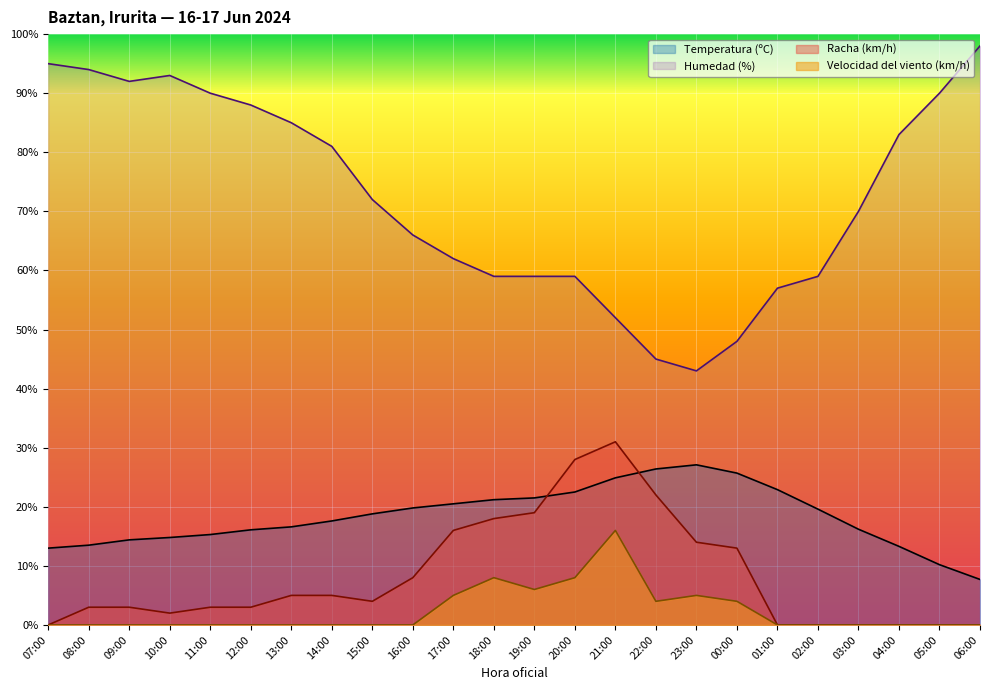

How many data points does each series have?

24